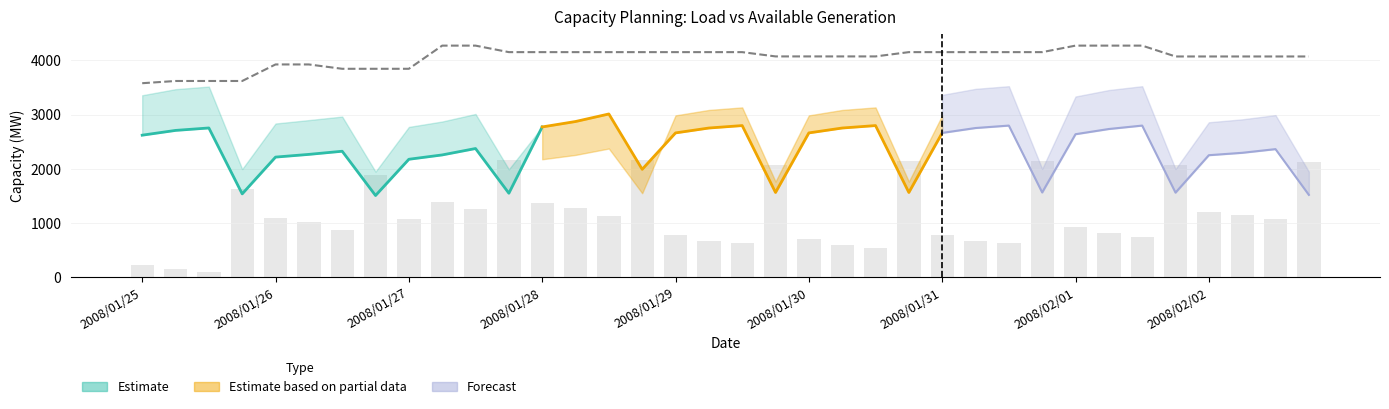

How many values in the PEAKLOAD_MEANP2SD series are below 2993?

18